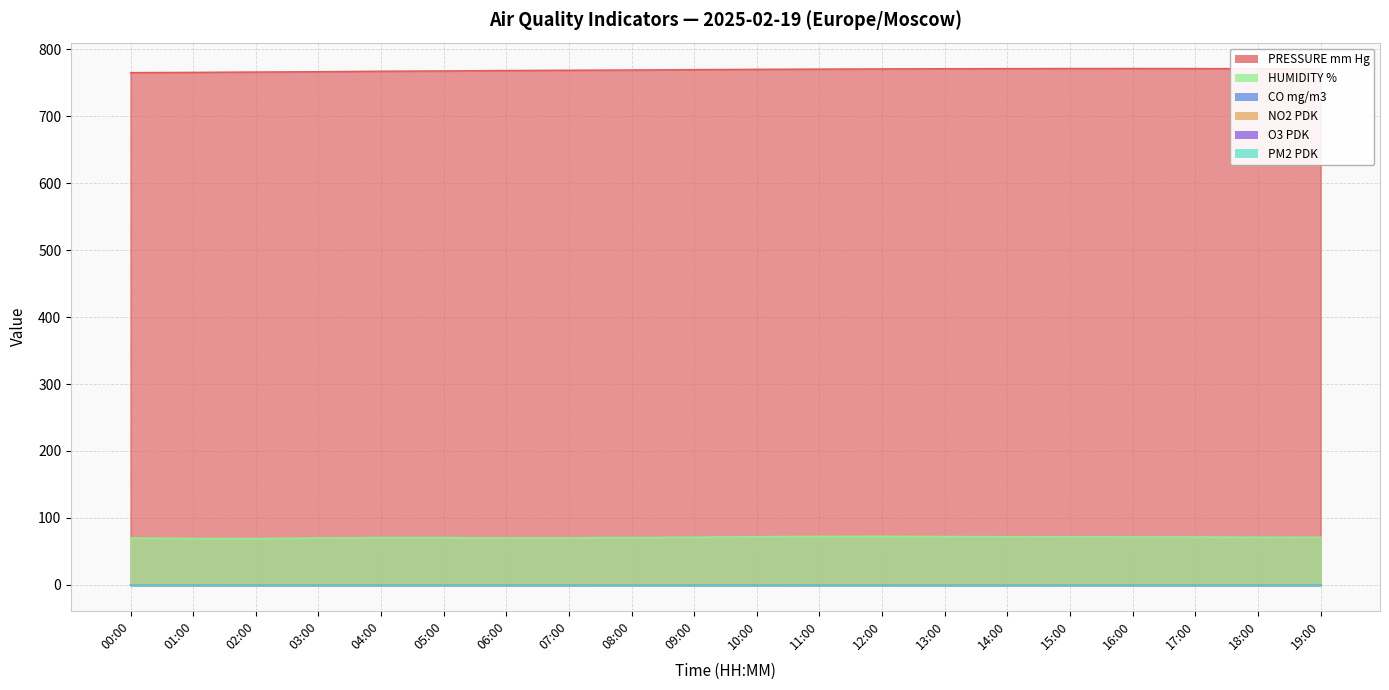

What is the sum of the CO mg/m3 values at 05:00 and 06:00?

0.5